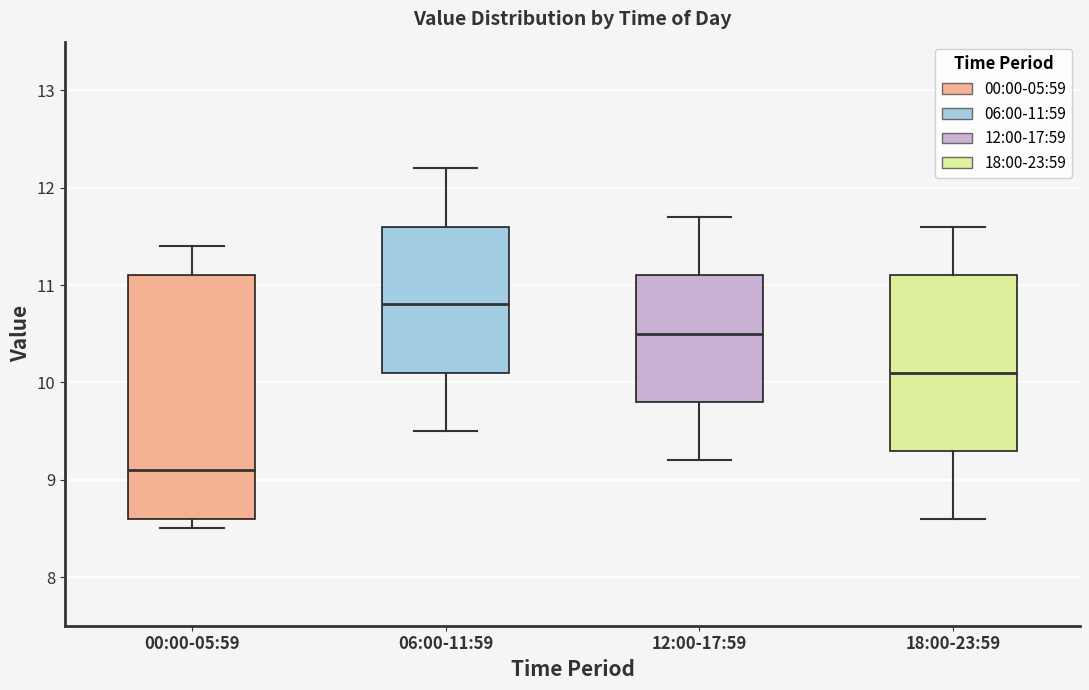

Where does the upper whisker of the box for 12:00-17:59 end on the y-axis? The values are not printed on the chart, so give them approximately, as read against the axis.

11.7